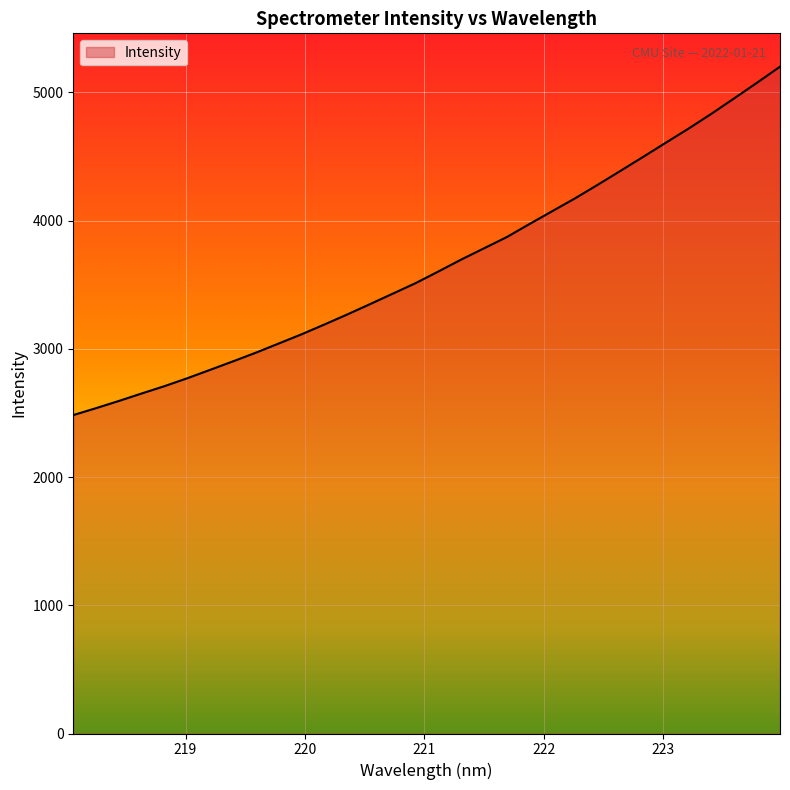

Count the number of values greater than 3602.

16